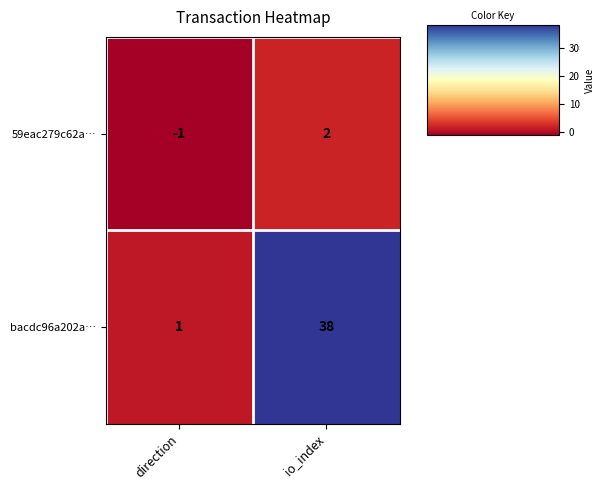

Between direction and io_index, which series saw the biggest shift?

bacdc96a202a…